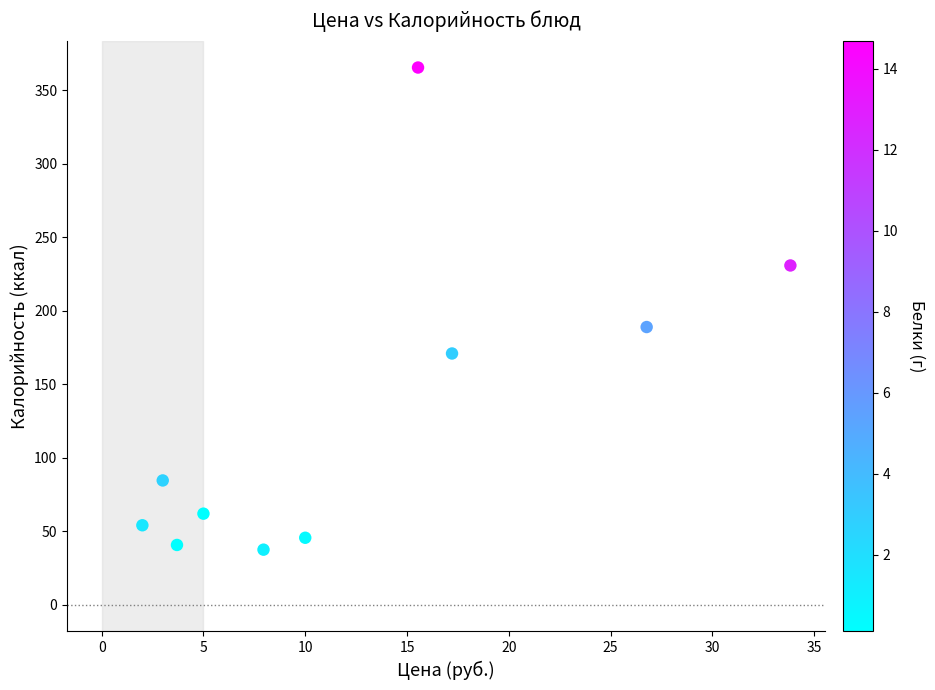

What Y value in the scatter plot is closest to 201?

188.9